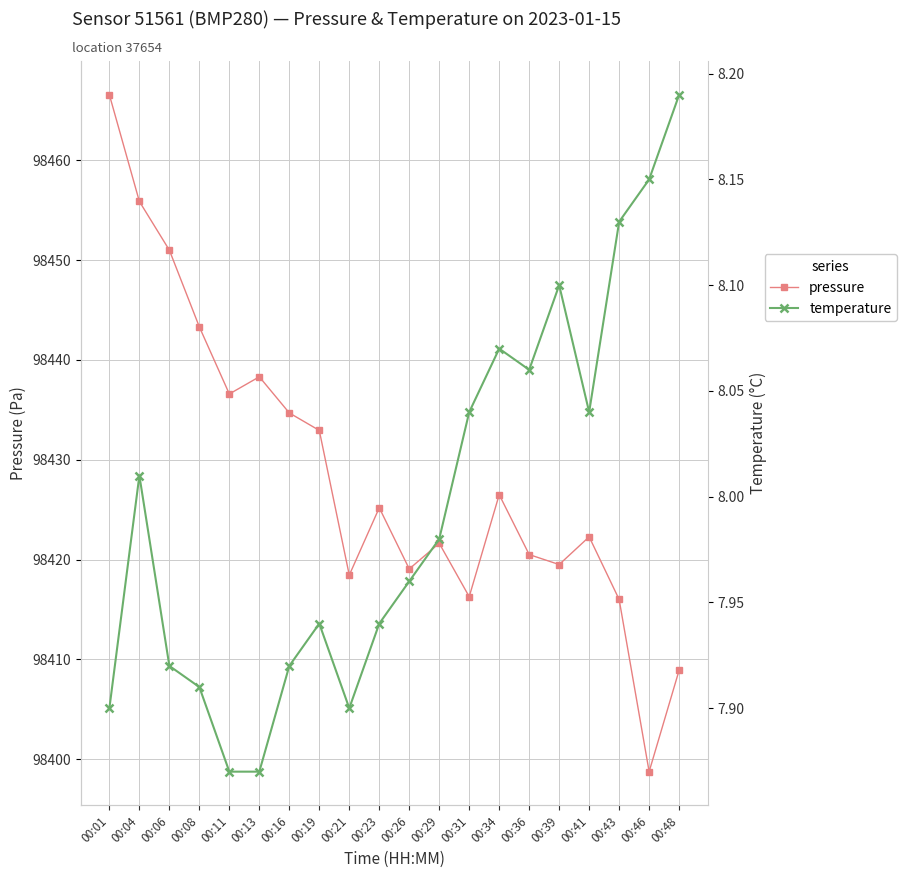

Which series has the widest spread of values?

pressure